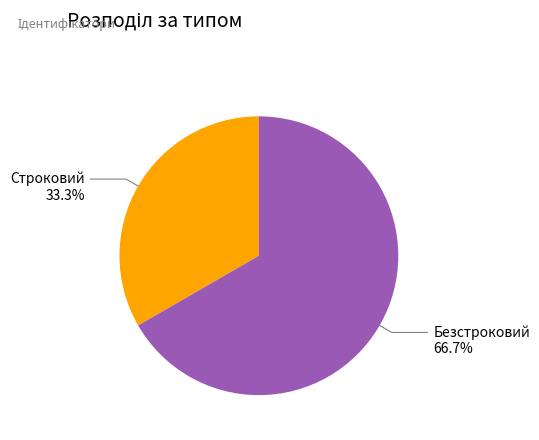

Which category has the biggest portion of the pie?

Безстроковий